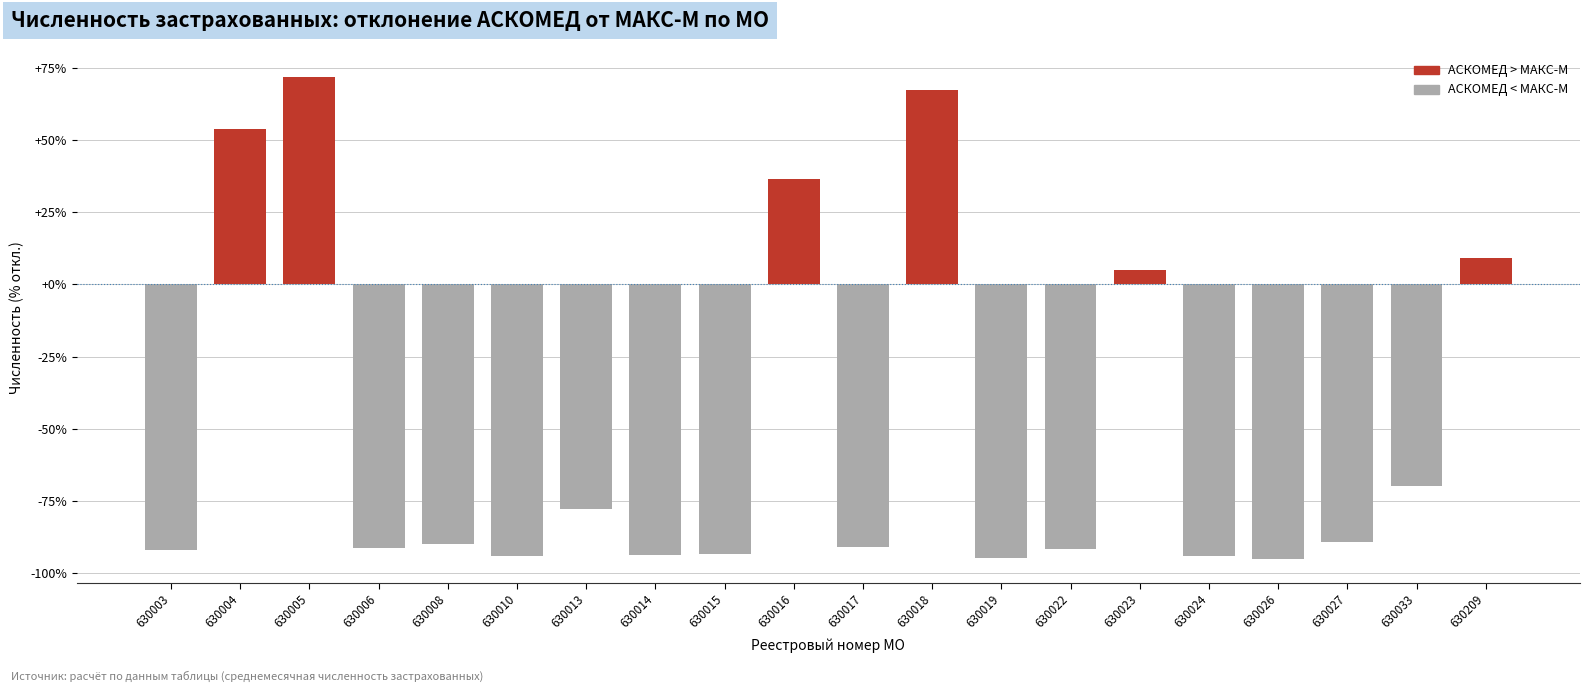

What is the value of the 17th bar from the left?

-95.0